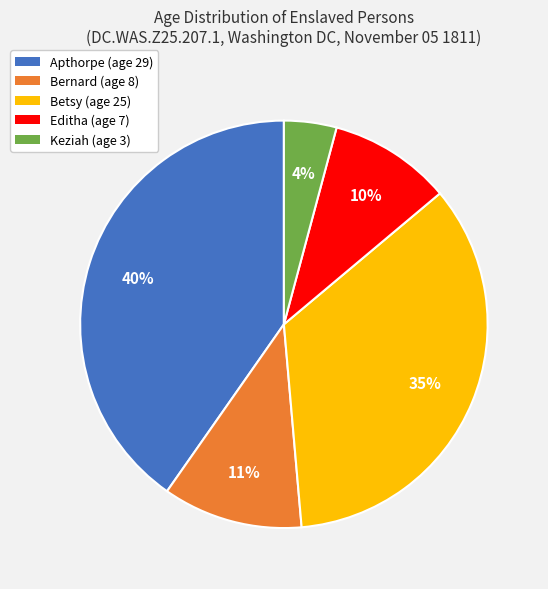

What percentage is the Keziah slice, to the nearest percent?

4%